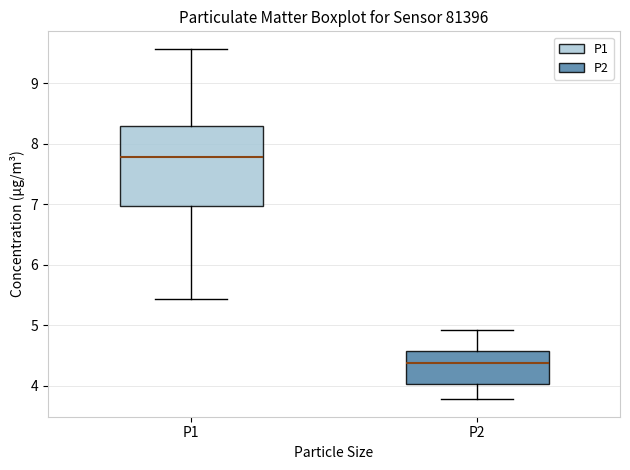

Where is the lower edge of the box for P2 on the y-axis? The values are not printed on the chart, so give them approximately, as read against the axis.

4.0